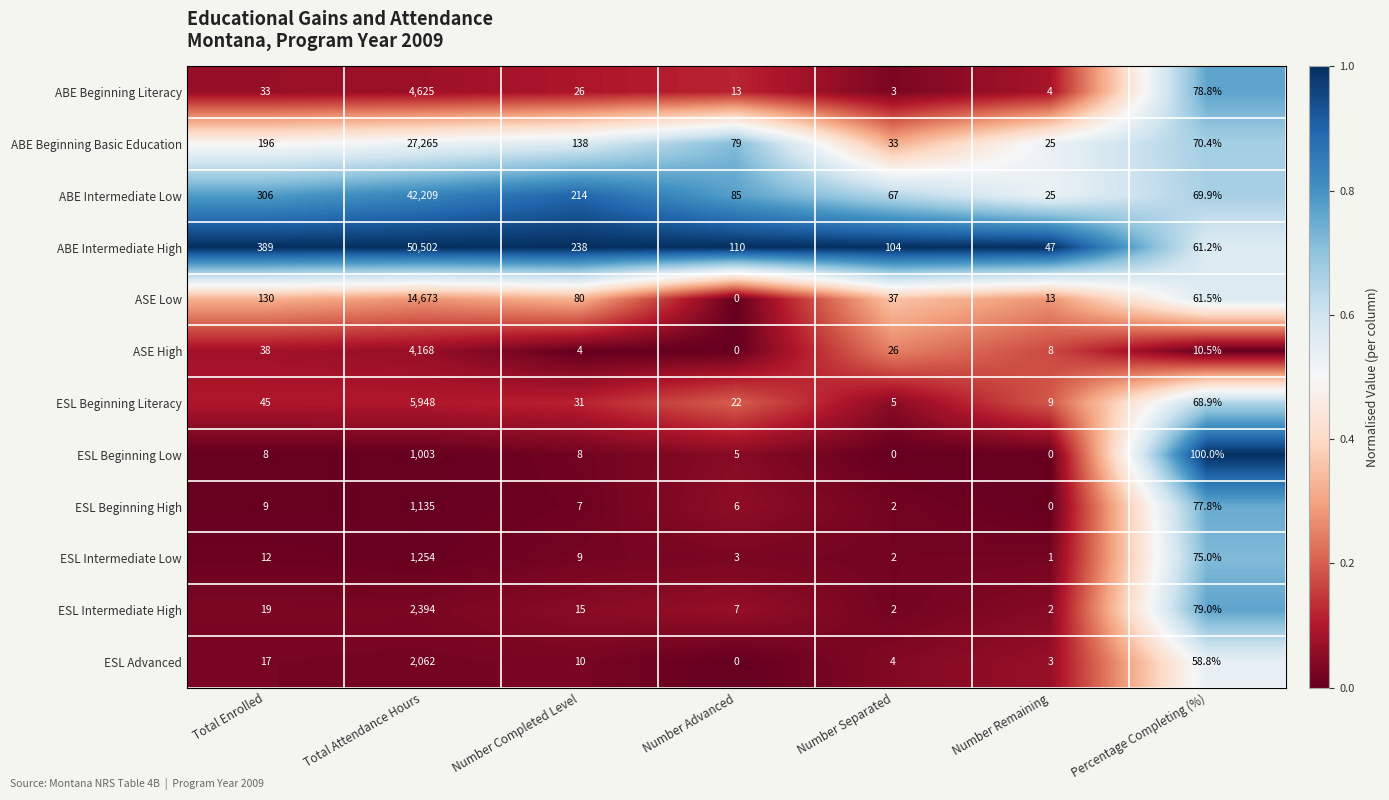

What is the greatest value displayed?

50502.0